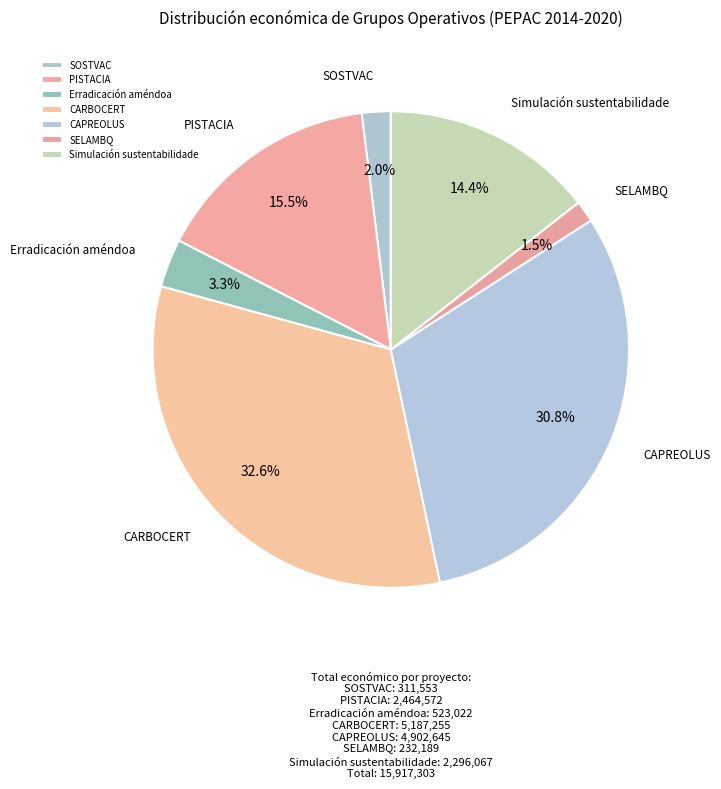

Is there a majority slice in this chart?

No